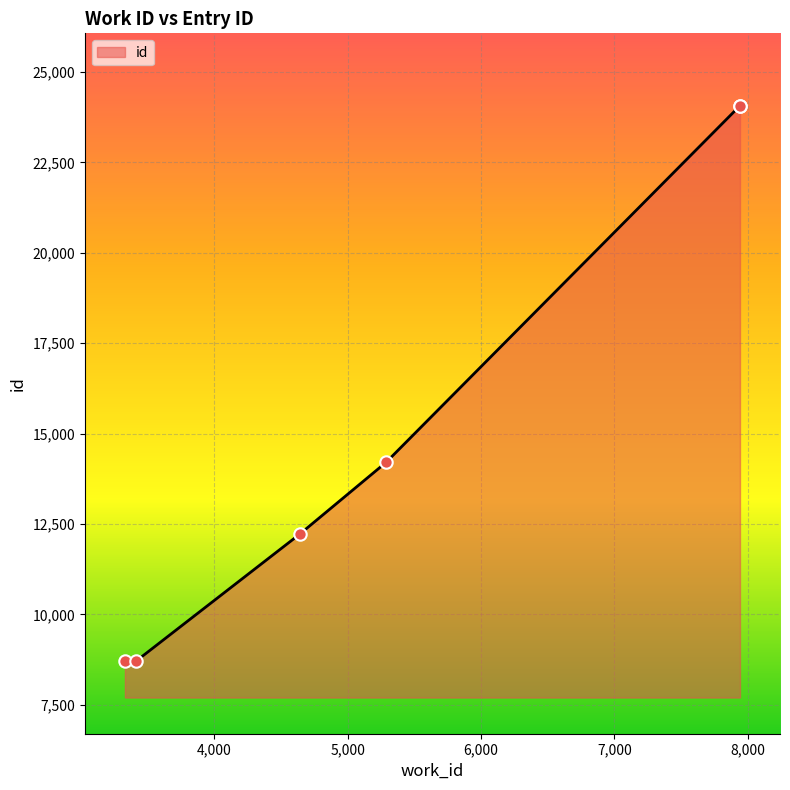

Between 7941 and 4640, which is larger?

7941